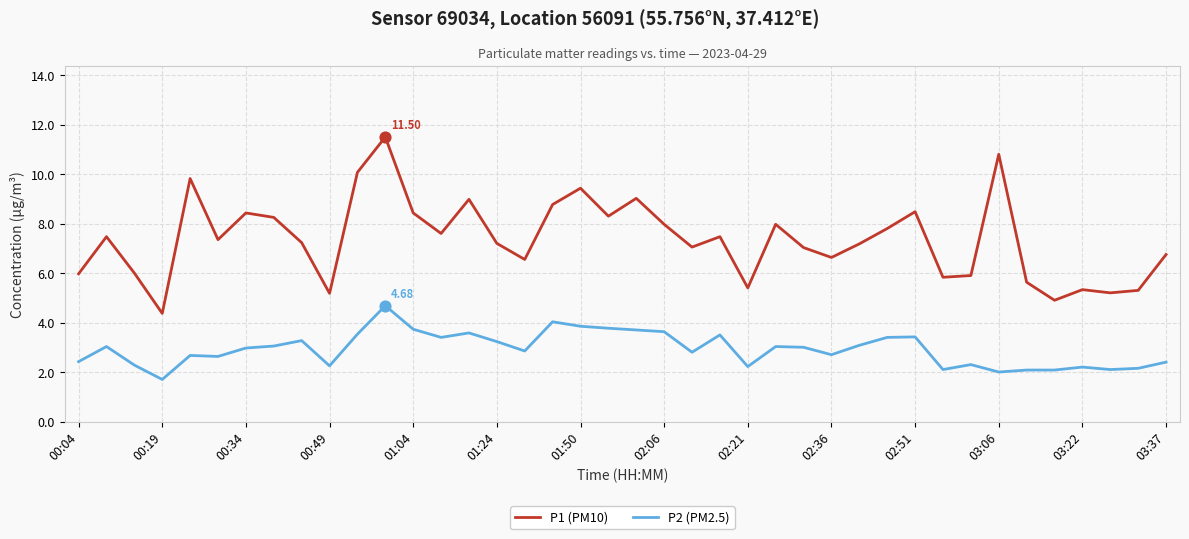

What are all the series names shown in the legend?

P1 (PM10), P2 (PM2.5)